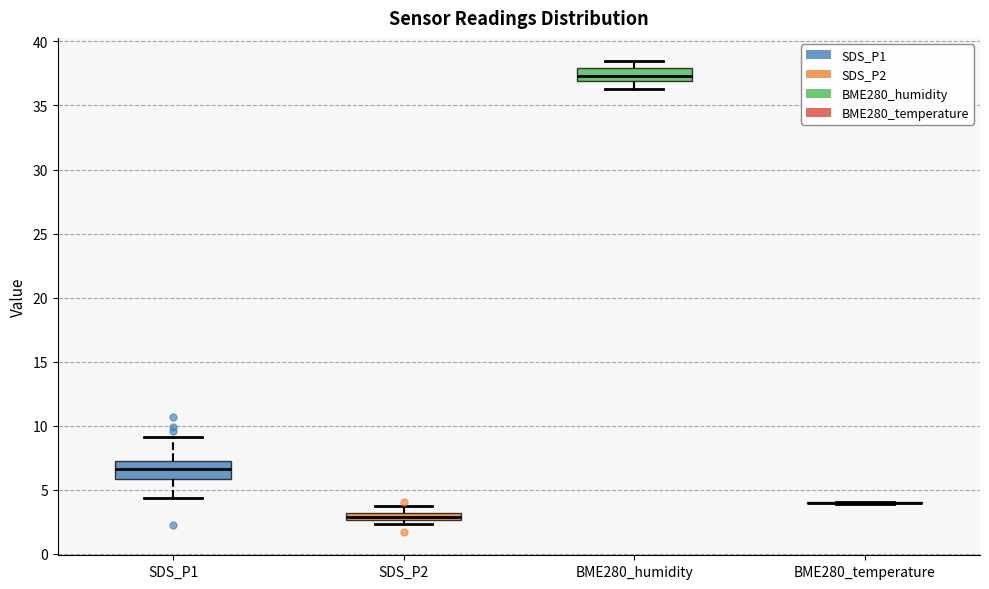

Where does the upper whisker of the box for SDS_P2 end on the y-axis? The values are not printed on the chart, so give them approximately, as read against the axis.

3.5